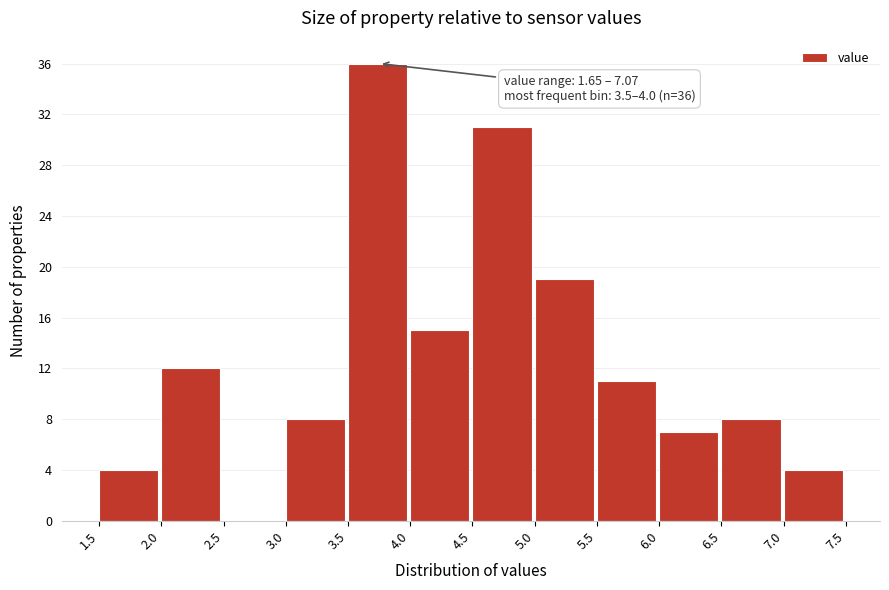

Which range on the x-axis has the tallest bar?

3.5 to 4.0